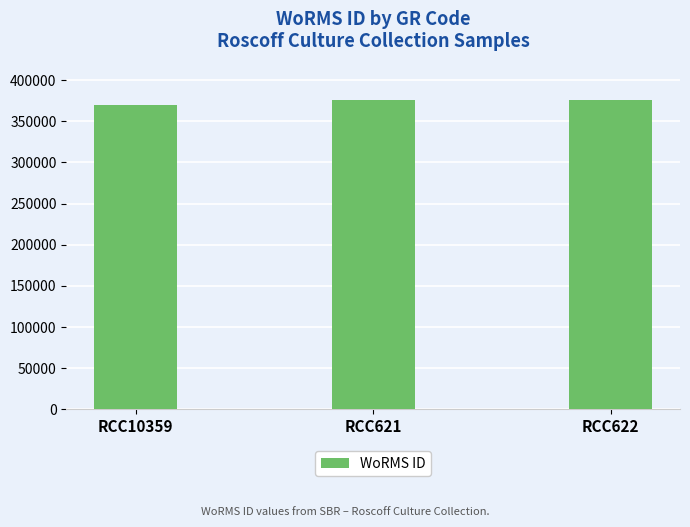

How many bars are there in total?

3